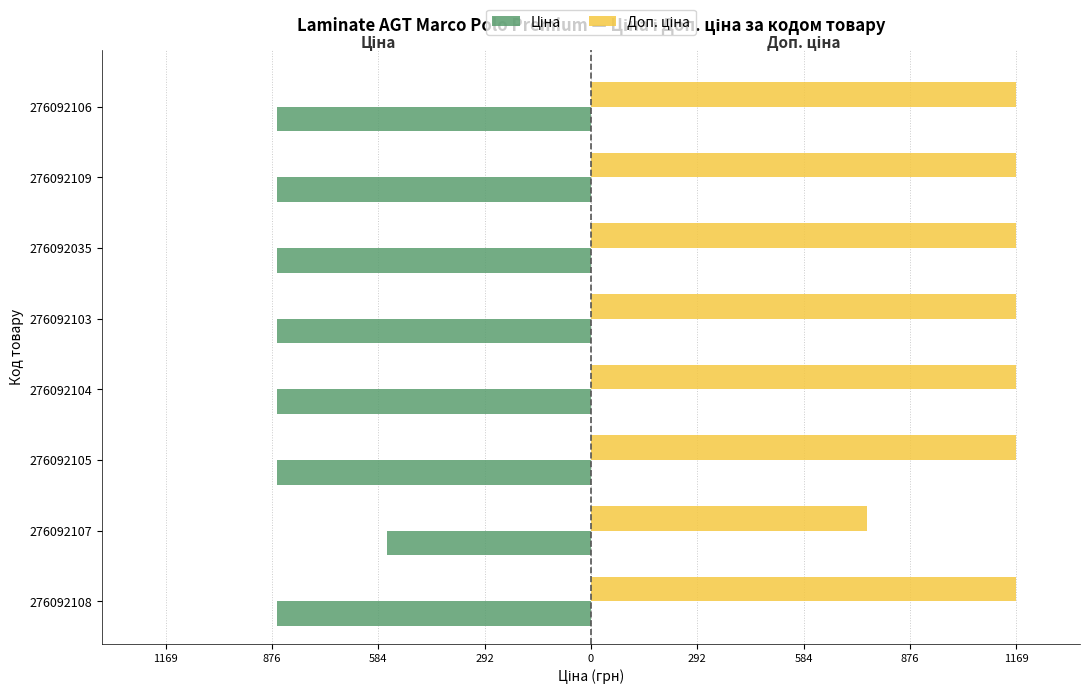

Which series has the largest total across all categories?

Доп. ціна